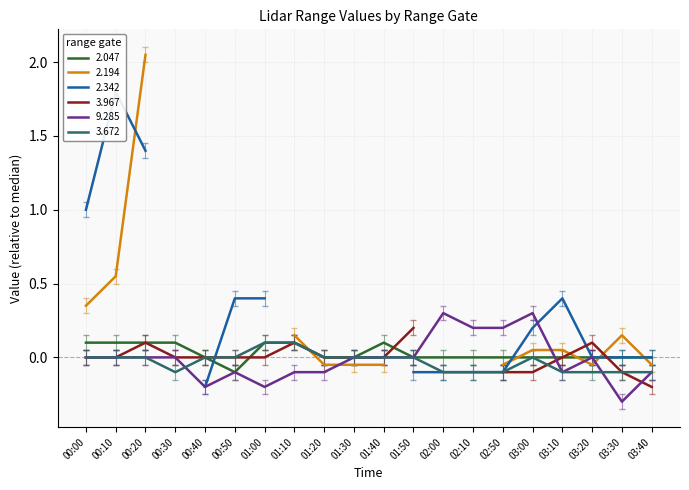

True or false: 3.672 has a value of -0.1 at 02:10.

True